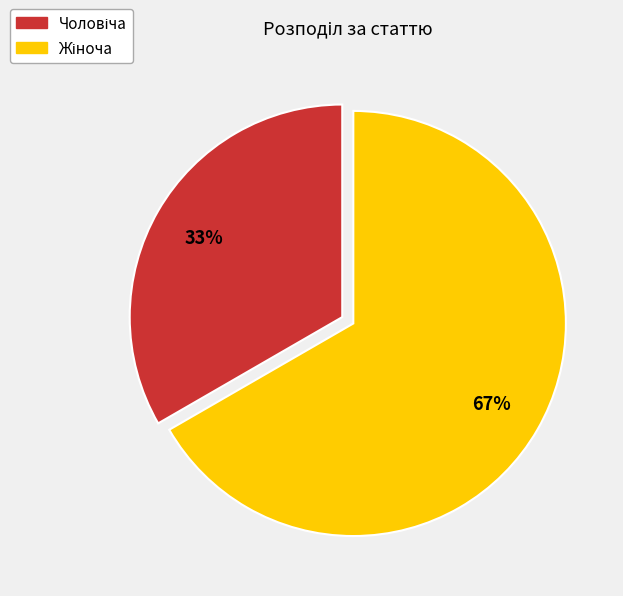

Is there a majority slice in this chart?

Yes